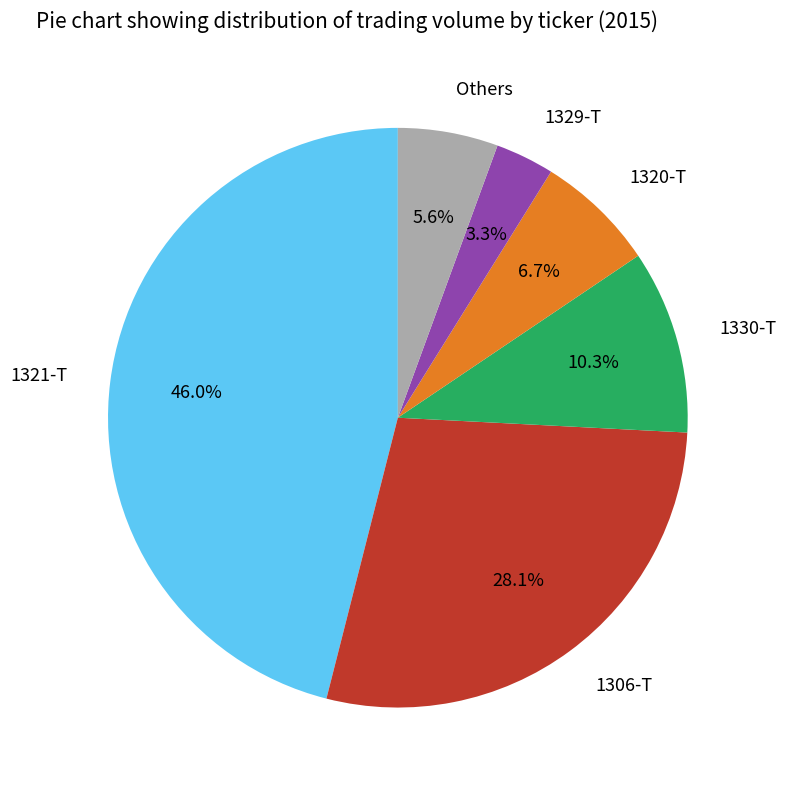

Is there a majority slice in this chart?

No